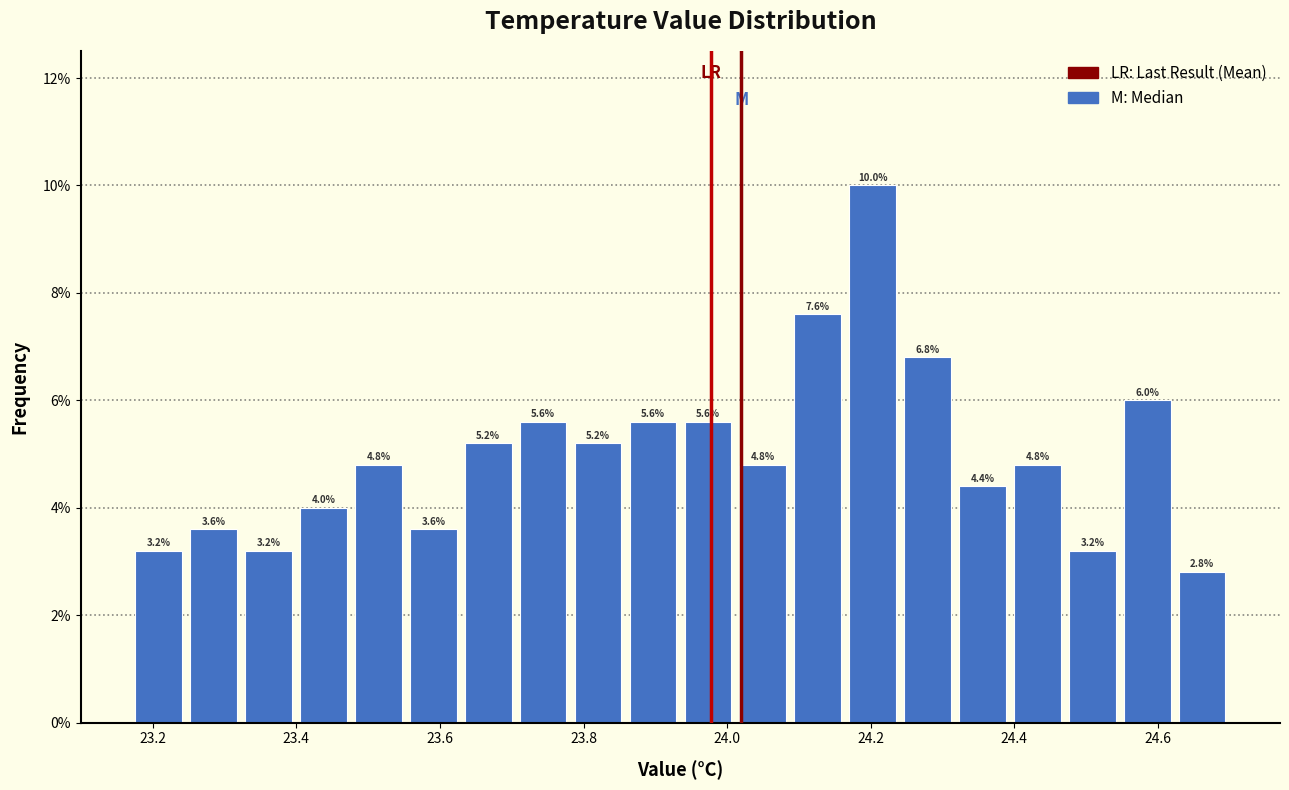

Around what value on the x-axis is the tallest bar? Give the approximate position of its centre, as read against the axis.

24.20